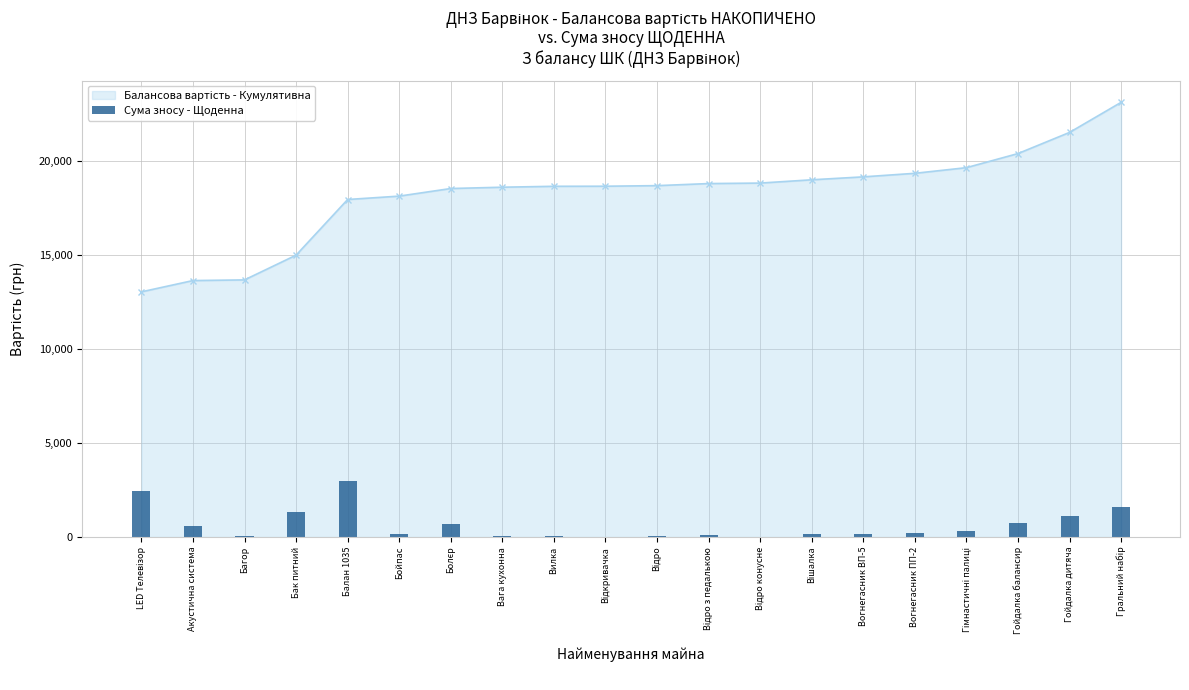

What is the difference between the maximum and minimum values?

2958.0